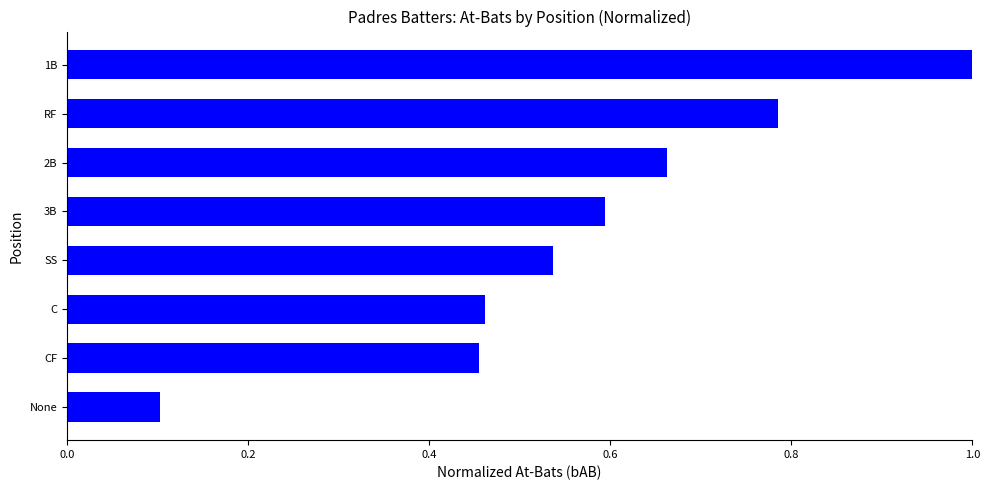

Does the chart contain any negative values?

No